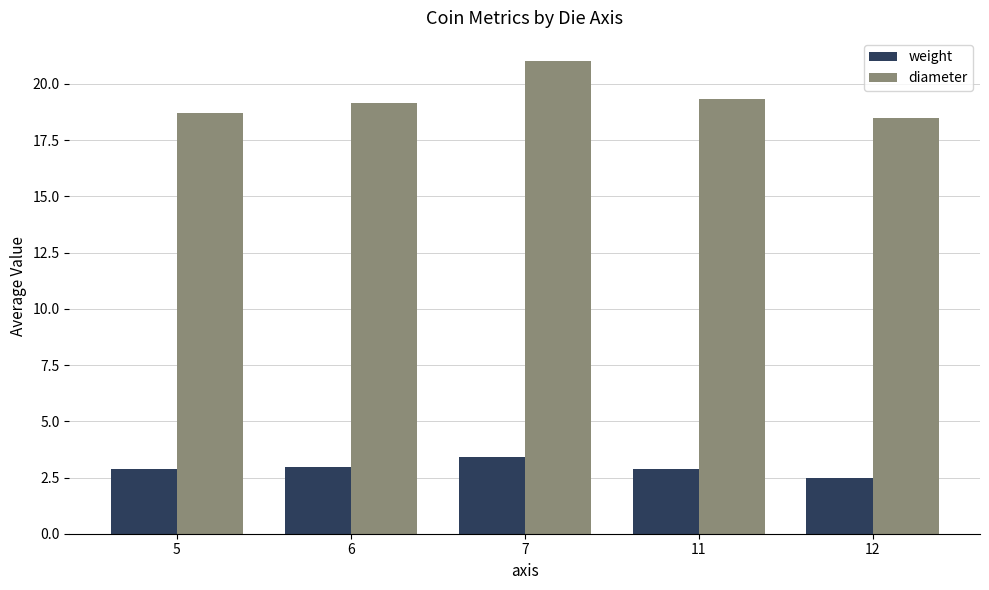

What is the difference between the highest and lowest values at 12?

16.0